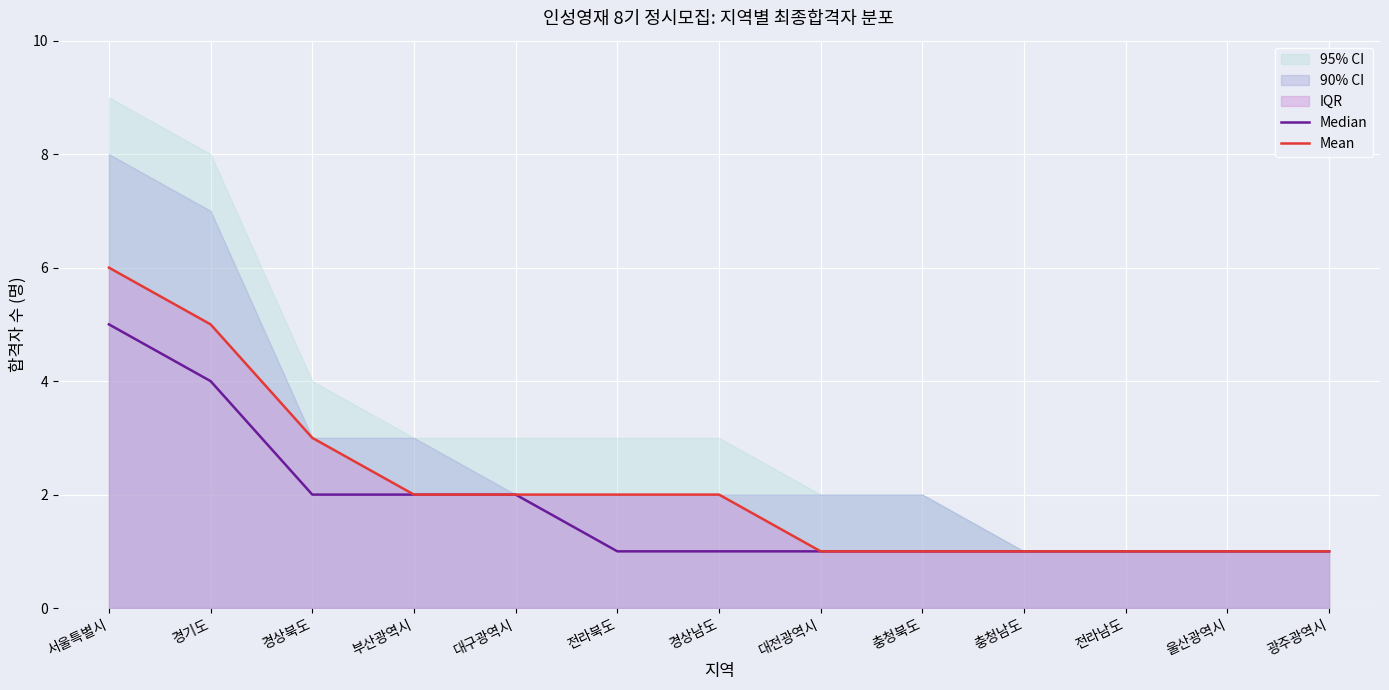

What is the maximum value for Mean?

6